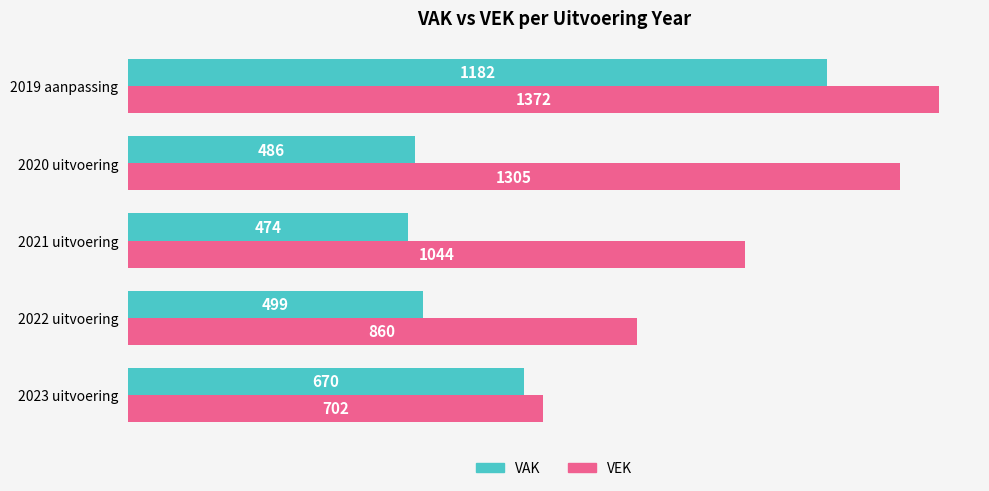

Count the VEK values in the range 860 to 1305.

3